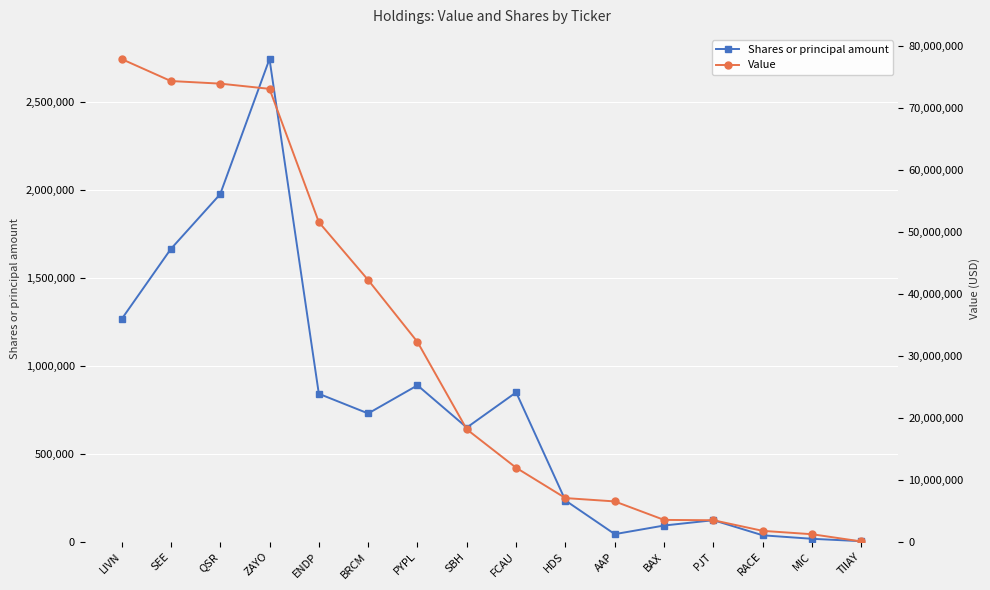

What is the lowest value of the Value series?

39000